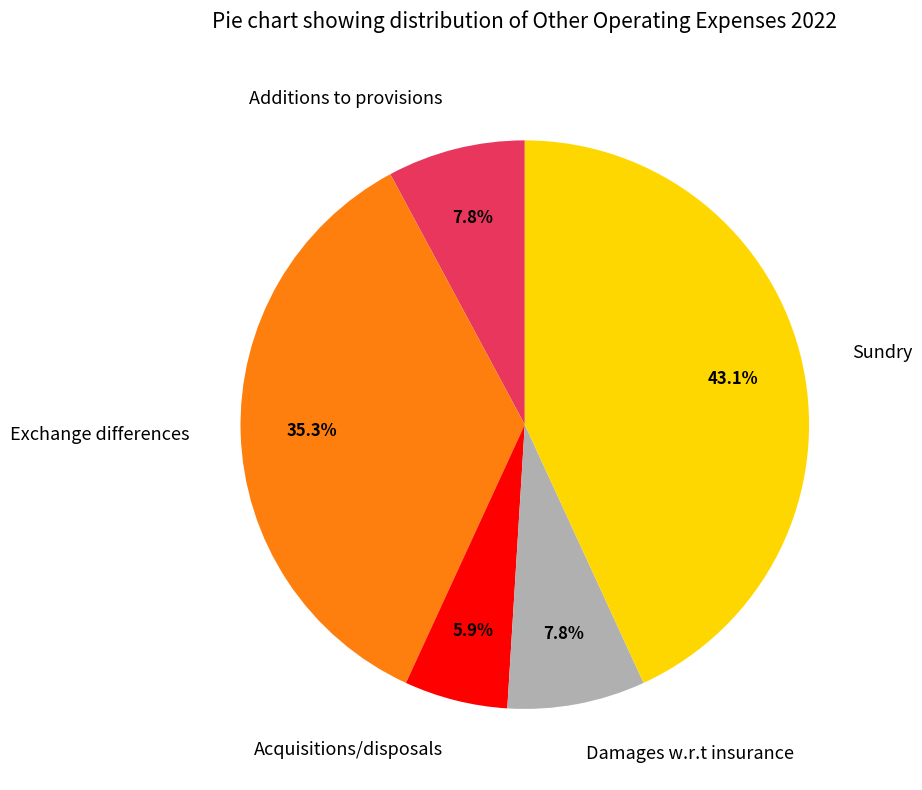

How many segments does this pie chart have?

5